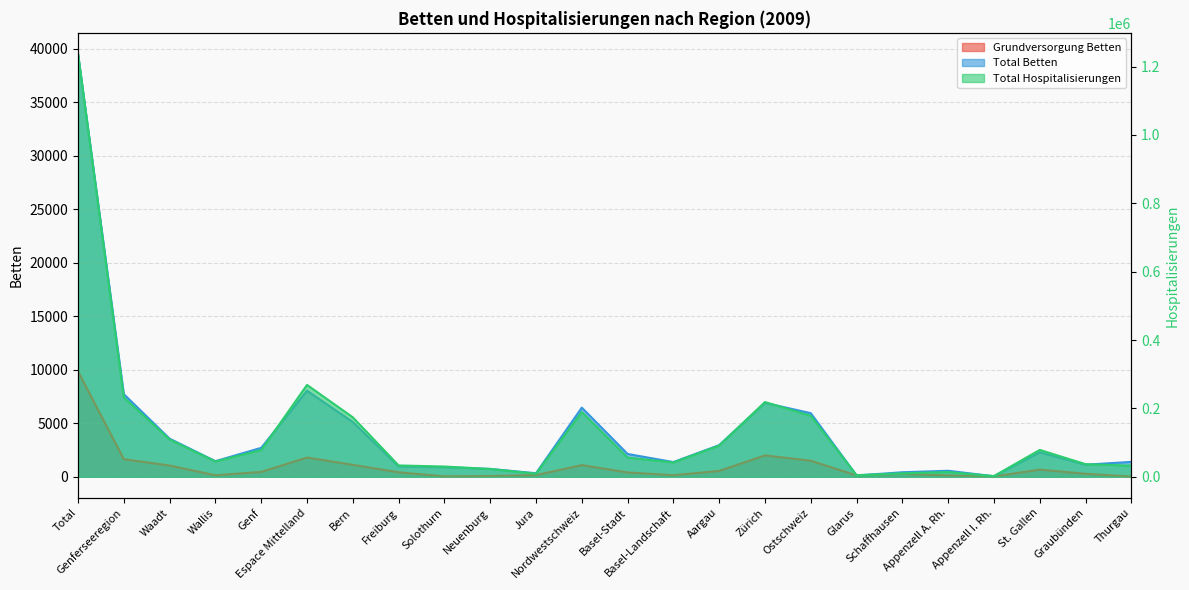

True or false: Total Betten and Total Hospitalisierungen cross at least once.

False